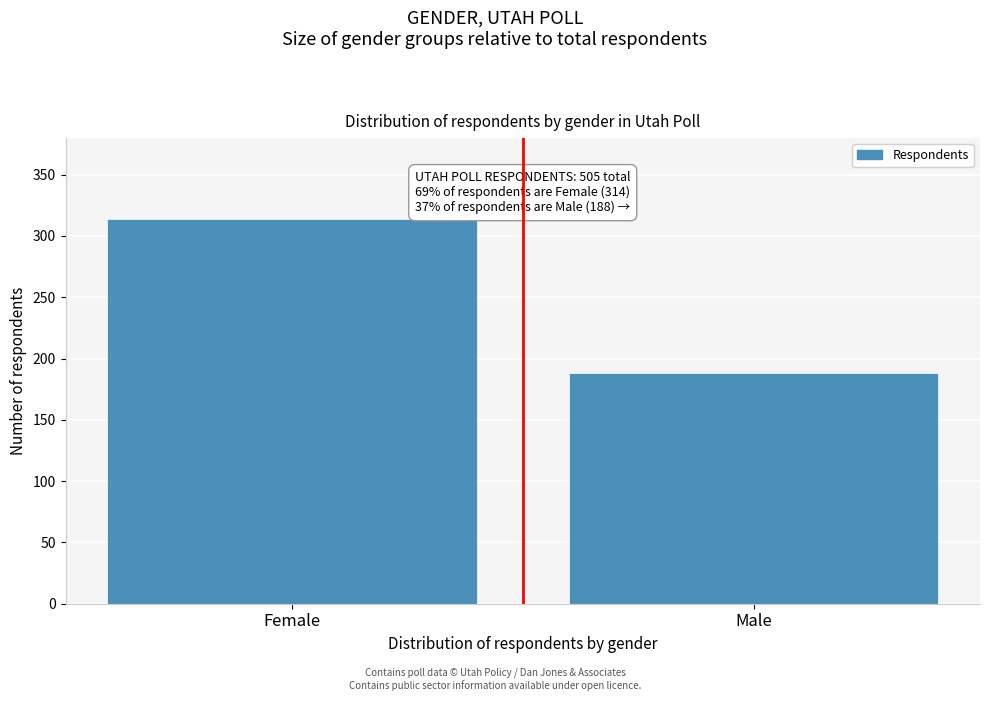

Reading right to left, list all the values displayed in this chart.

Male=188	Female=314